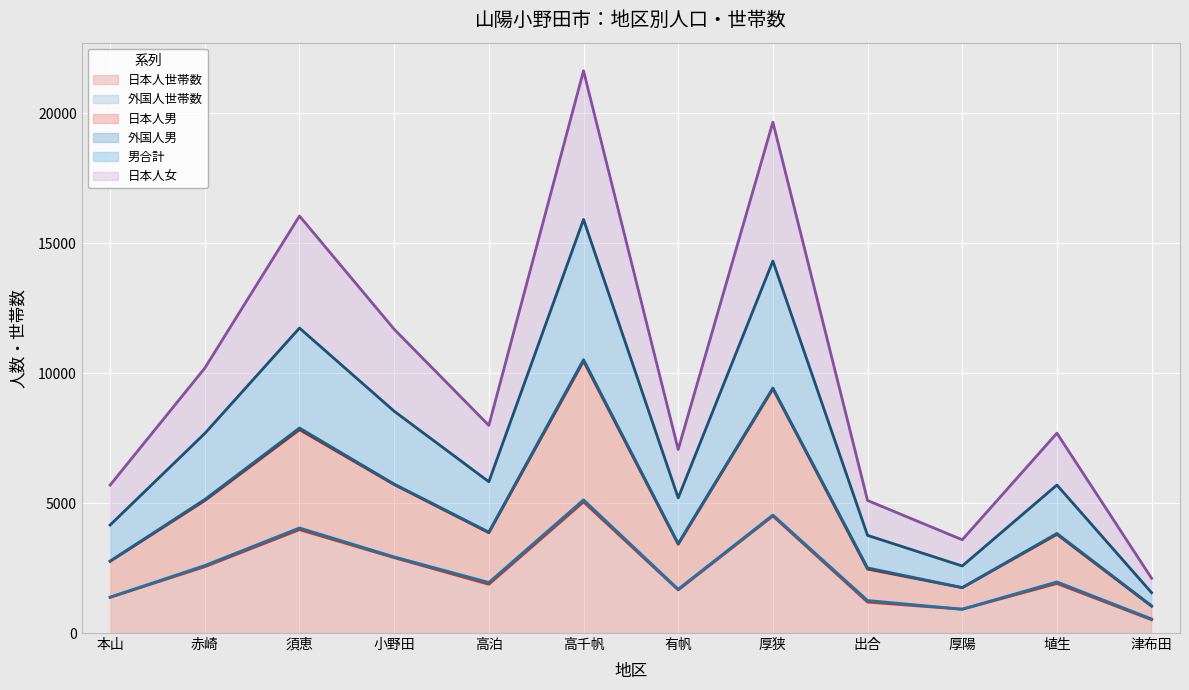

Does the chart display data point markers on the line(s)?

No